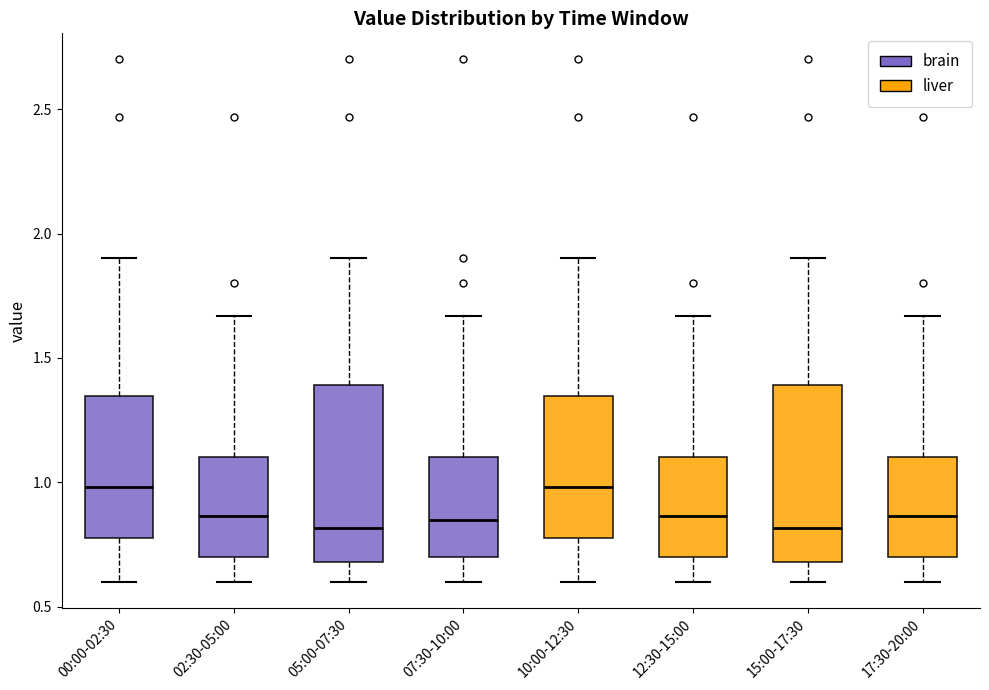

Reading left to right, transcribe this box plot: for each box, give where its median line is, the range the box spans, and where its two whiskers end, as read against the y-axis. The values are not printed on the chart, so give them approximately, as read against the axis.

00:00-02:30: median 1.00, box 0.80 to 1.35, whiskers 0.60 to 1.90
02:30-05:00: median 0.85, box 0.70 to 1.10, whiskers 0.60 to 1.65
05:00-07:30: median 0.80, box 0.70 to 1.40, whiskers 0.60 to 1.90
07:30-10:00: median 0.85, box 0.70 to 1.10, whiskers 0.60 to 1.65
10:00-12:30: median 1.00, box 0.80 to 1.35, whiskers 0.60 to 1.90
12:30-15:00: median 0.85, box 0.70 to 1.10, whiskers 0.60 to 1.65
15:00-17:30: median 0.80, box 0.70 to 1.40, whiskers 0.60 to 1.90
17:30-20:00: median 0.85, box 0.70 to 1.10, whiskers 0.60 to 1.65